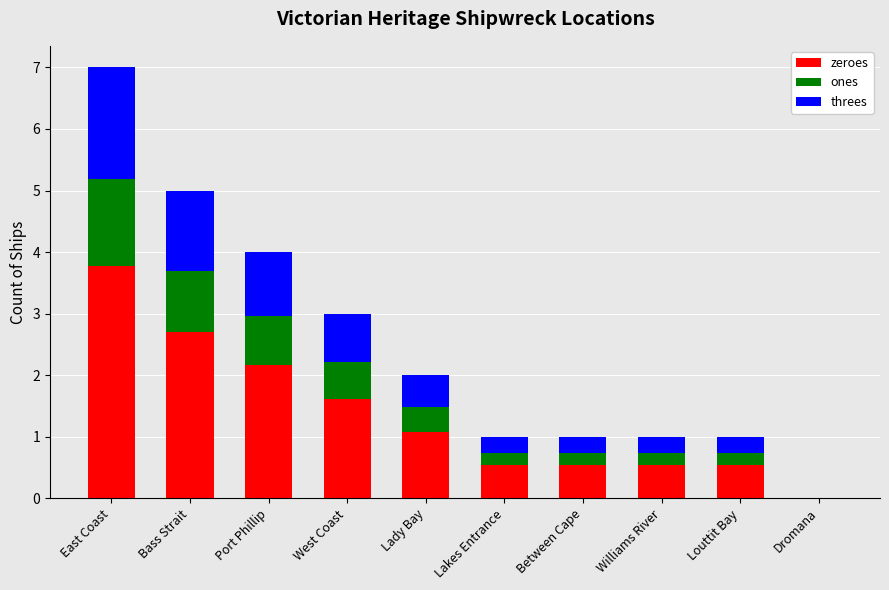

What is the difference between the zeroes values at West Coast and Dromana?

1.6